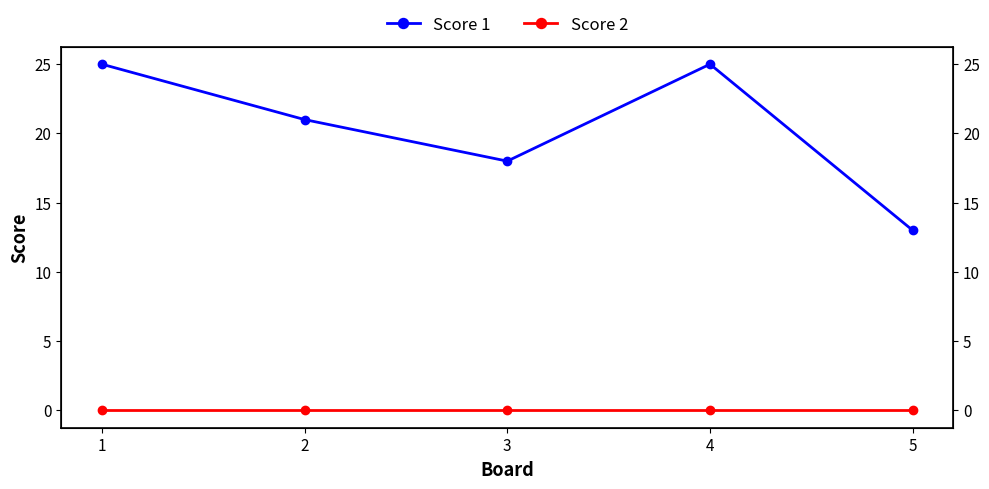

How many data points does each series have?

5